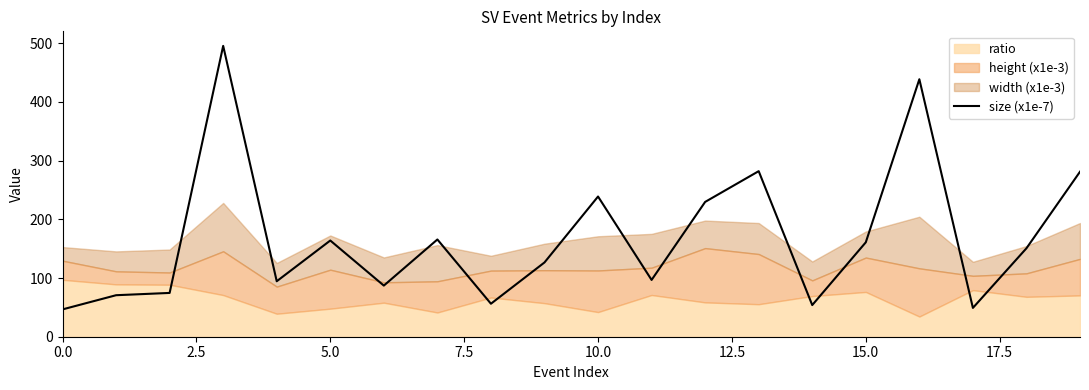

The value at 16 is 602.1. True or false?

False